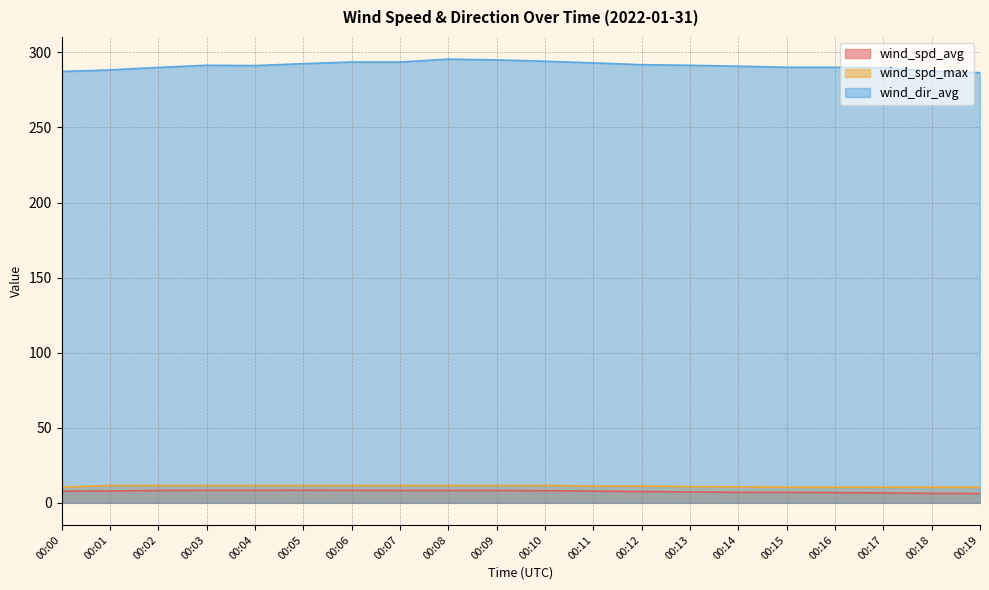

Reading right to left, what are all the values shown in this chart?

wind_spd_avg: 6.2	6.3	6.6	6.8	7.0	7.0	7.3	7.5	7.8	8.1	8.2	8.2	8.2	8.3	8.4	8.3	8.3	8.2	7.9	7.8
wind_spd_max: 10.4	10.4	10.4	10.4	10.4	10.7	10.8	11.2	11.2	11.6	11.6	11.6	11.6	11.6	11.6	11.6	11.6	11.6	11.6	10.4
wind_dir_avg: 286.5	287.5	289.7	290.1	290.1	290.8	291.4	291.8	293.0	294.1	295.0	295.5	293.6	293.6	292.5	291.2	291.4	290.0	288.3	287.3